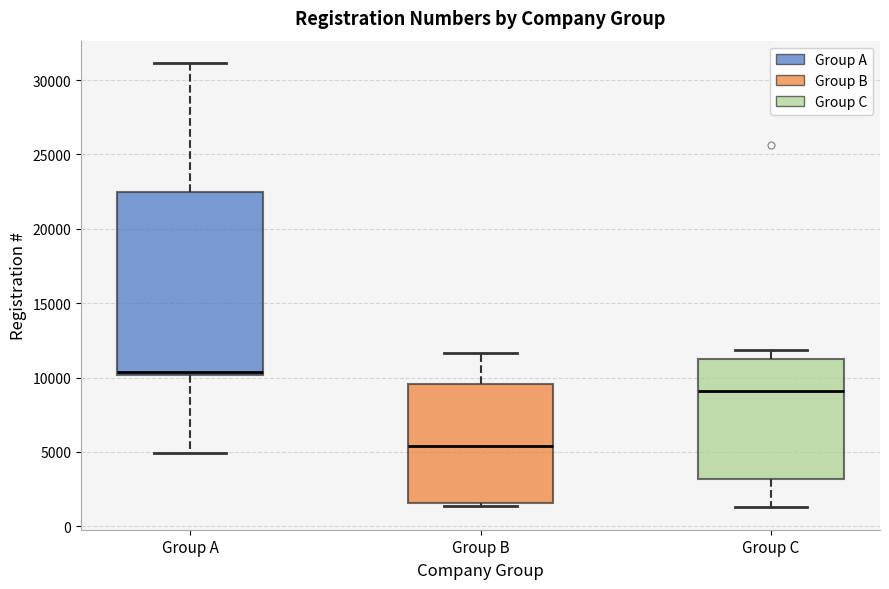

Reading left to right, read every box against the y-axis: the position of its median line, the range the box covers, and the ends of its whiskers. The values are not printed on the chart, so give them approximately, as read against the axis.

Group A: median 10500, box 10000 to 22500, whiskers 5000 to 31000
Group B: median 5500, box 1500 to 9500, whiskers 1500 (just below the box's lower edge) to 11500
Group C: median 9000, box 3000 to 11500, whiskers 1500 to 12000